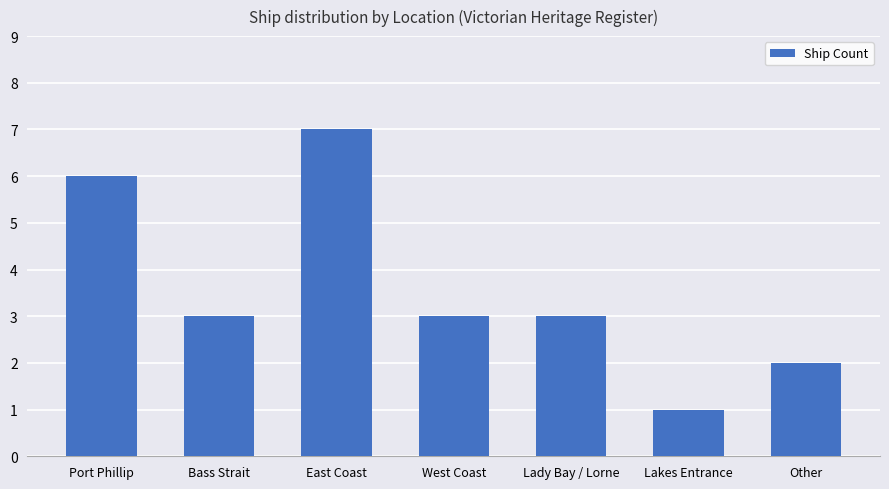

What is the sum of all values?

25